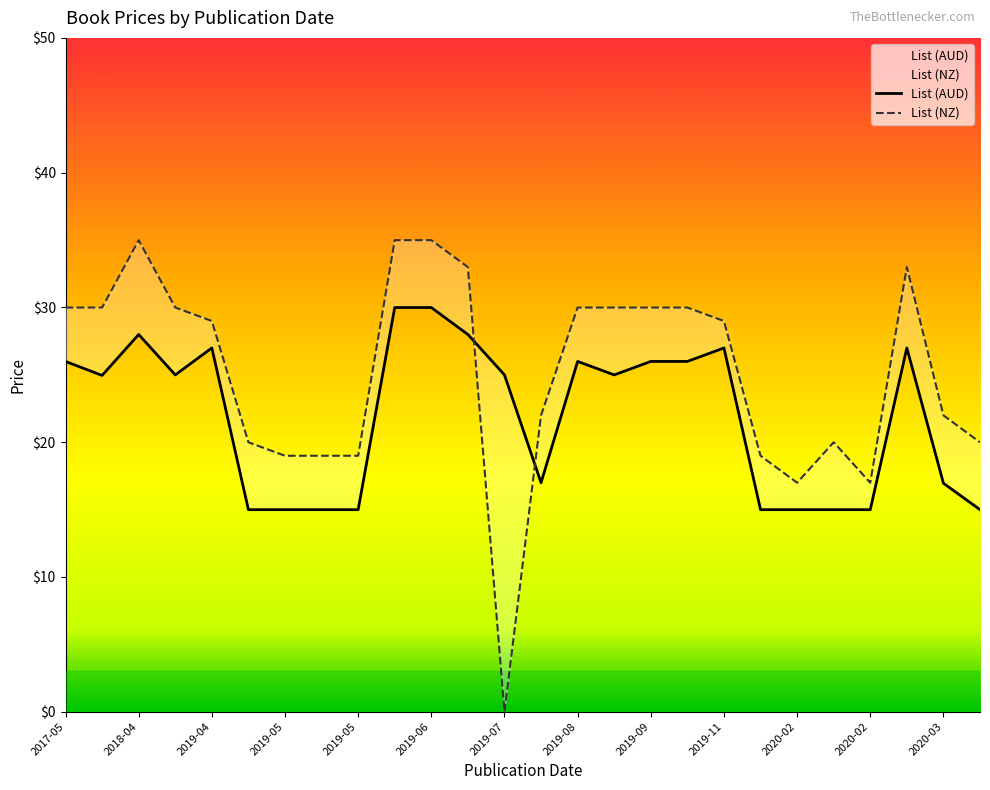

How many times do List (AUD) and List (NZ) cross each other?

2